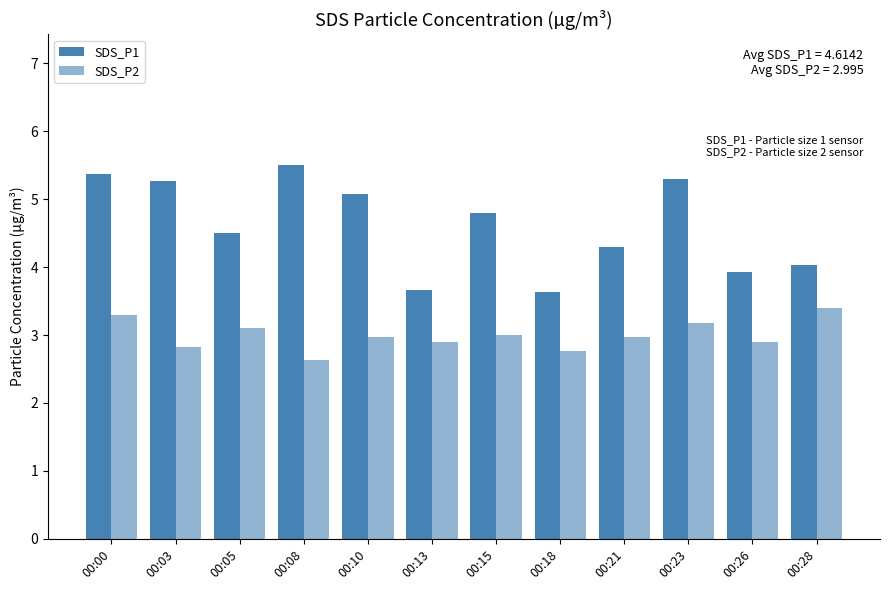

List the labels in order of SDS_P1 value, smallest first.

00:18, 00:13, 00:26, 00:28, 00:21, 00:05, 00:15, 00:10, 00:03, 00:23, 00:00, 00:08